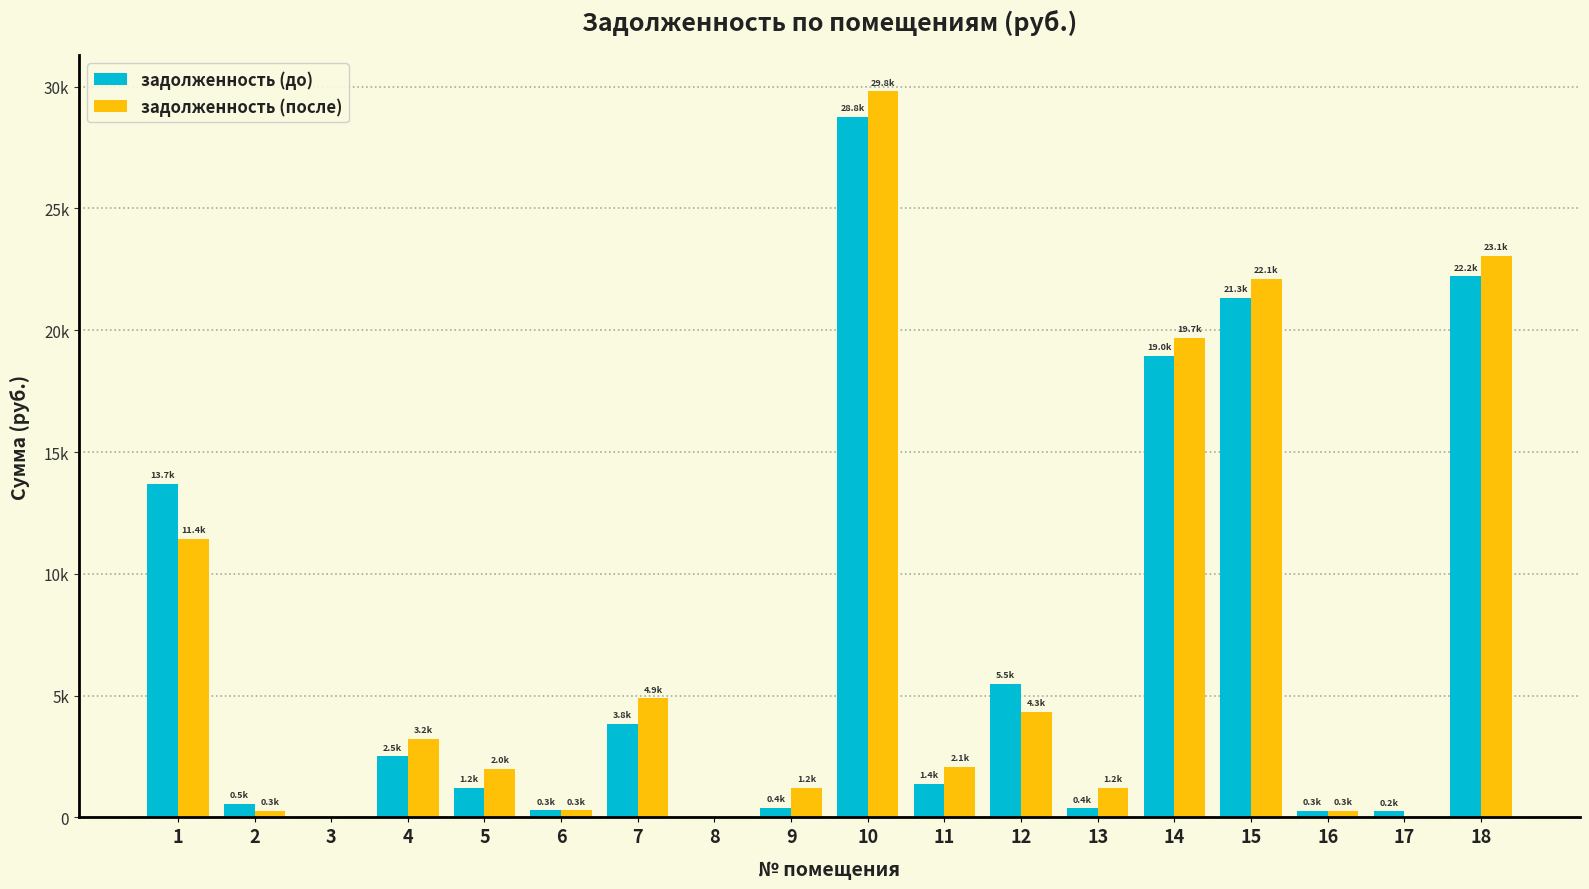

Does the chart contain stacked bars?

No